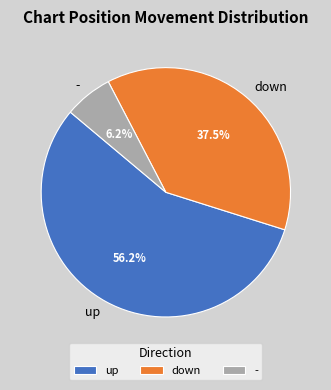

What is the ratio of the value at - to the value at down?

0.2